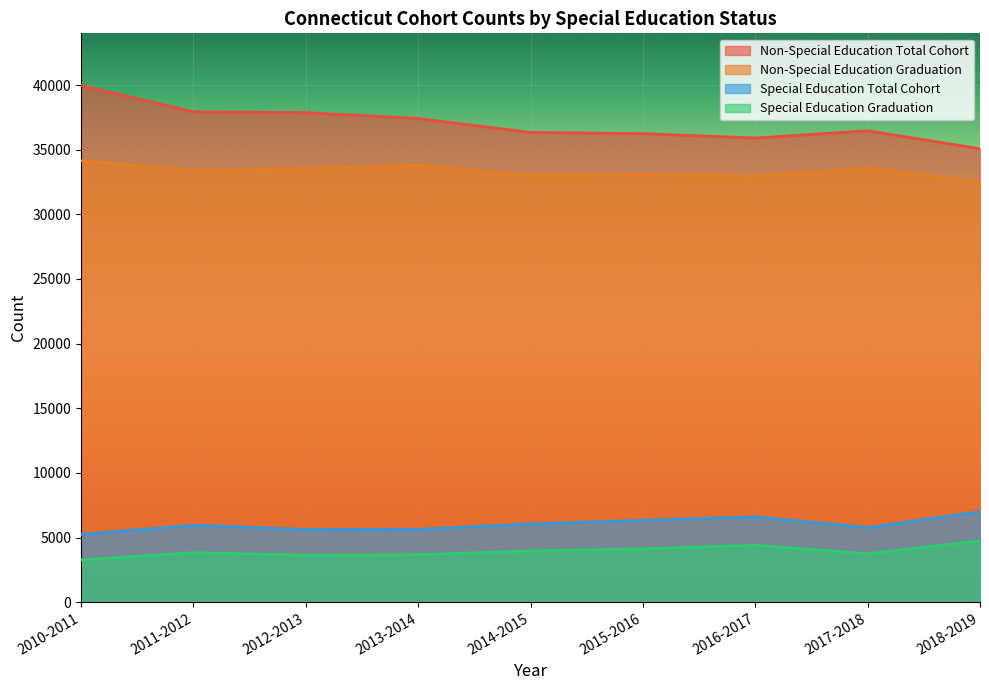

What is the minimum value shown in the chart?

3274